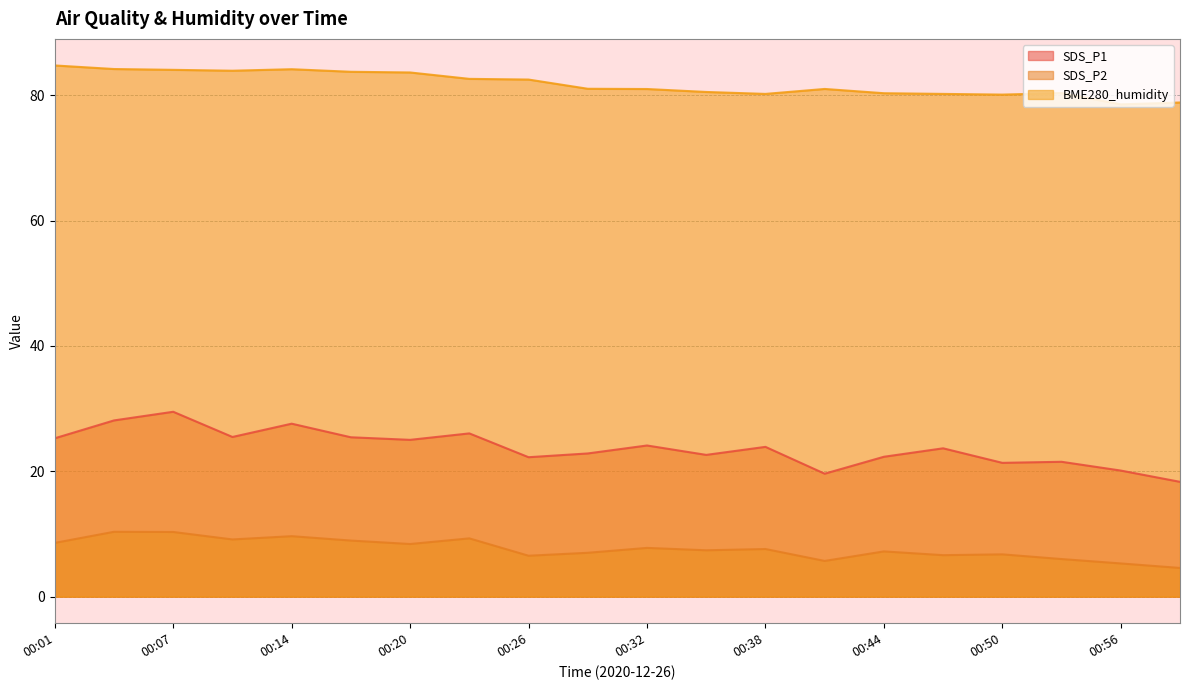

What is the smallest value displayed?

4.6